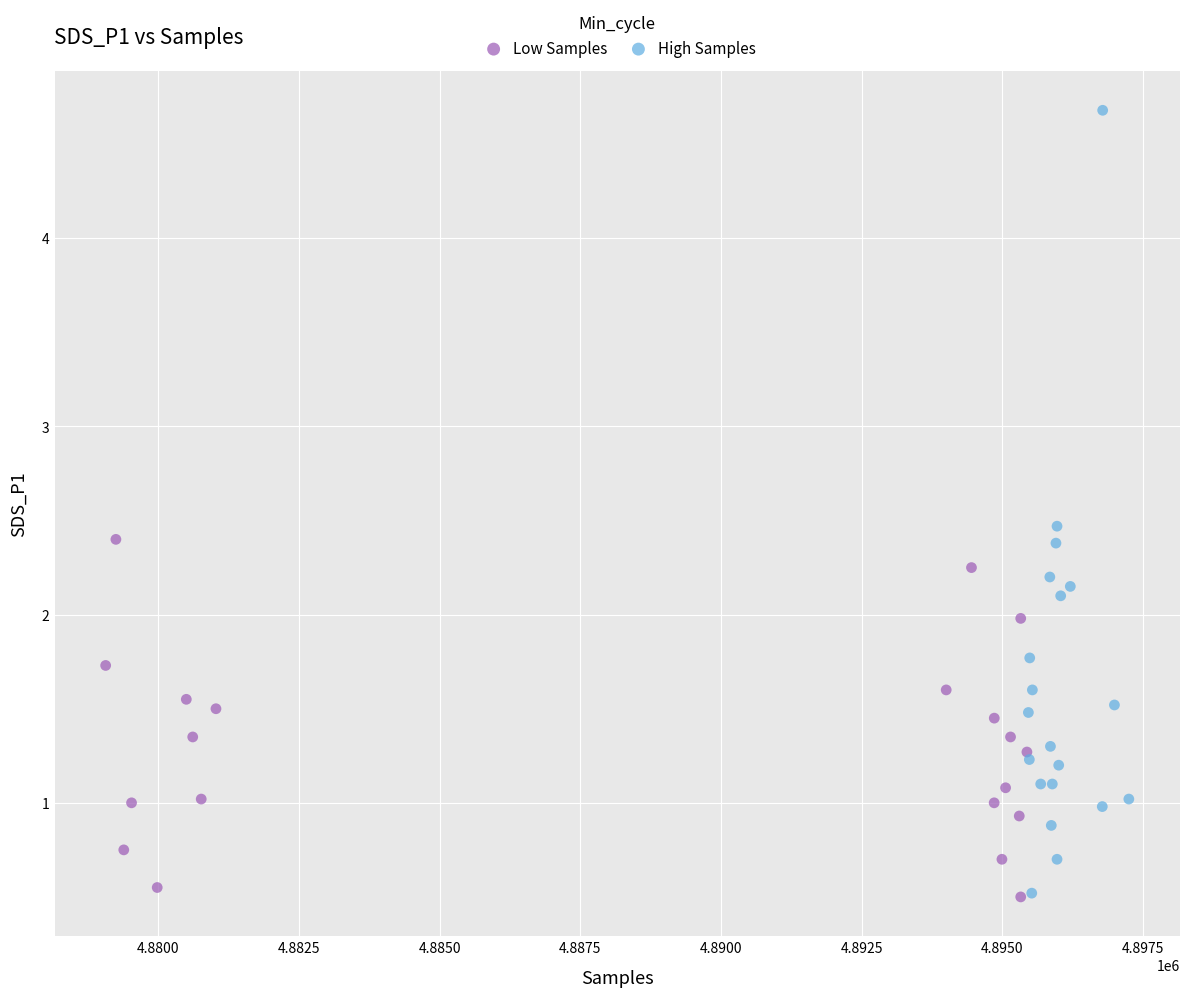

Which series reaches the maximum Y coordinate?

High Samples